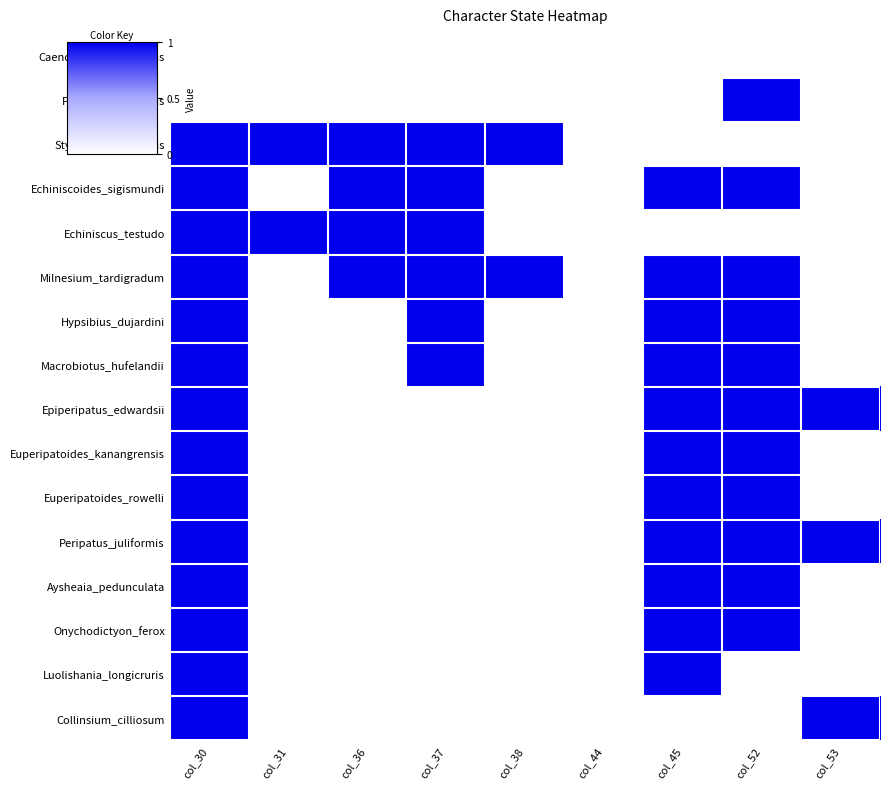

What is the difference between the Peripatus_juliformis values at col_36 and col_53?

1.0